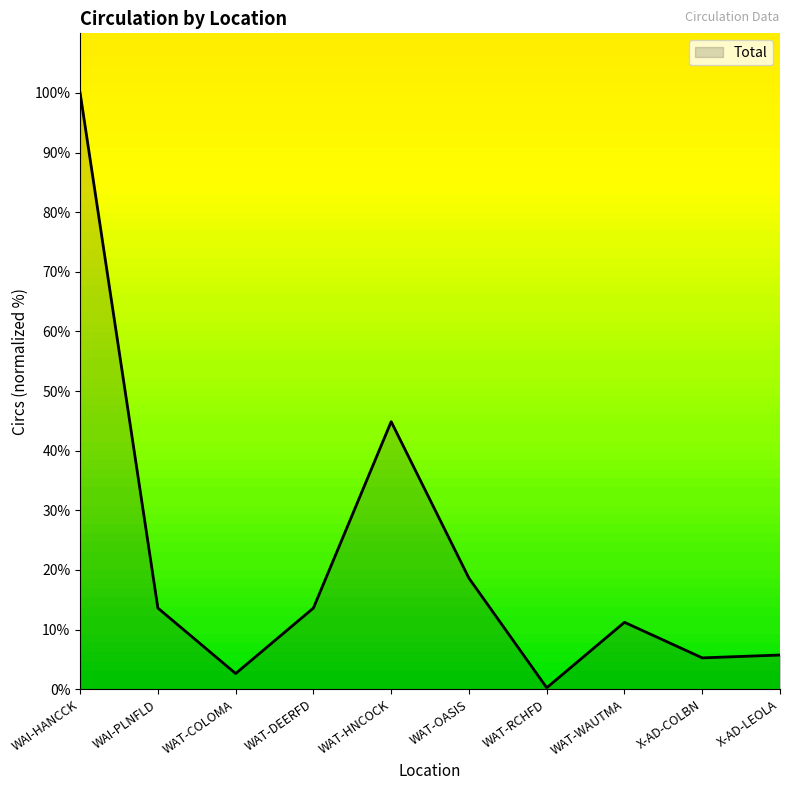

The chart shows a value of 0.2 at WAT-RCHFD. True or false?

True